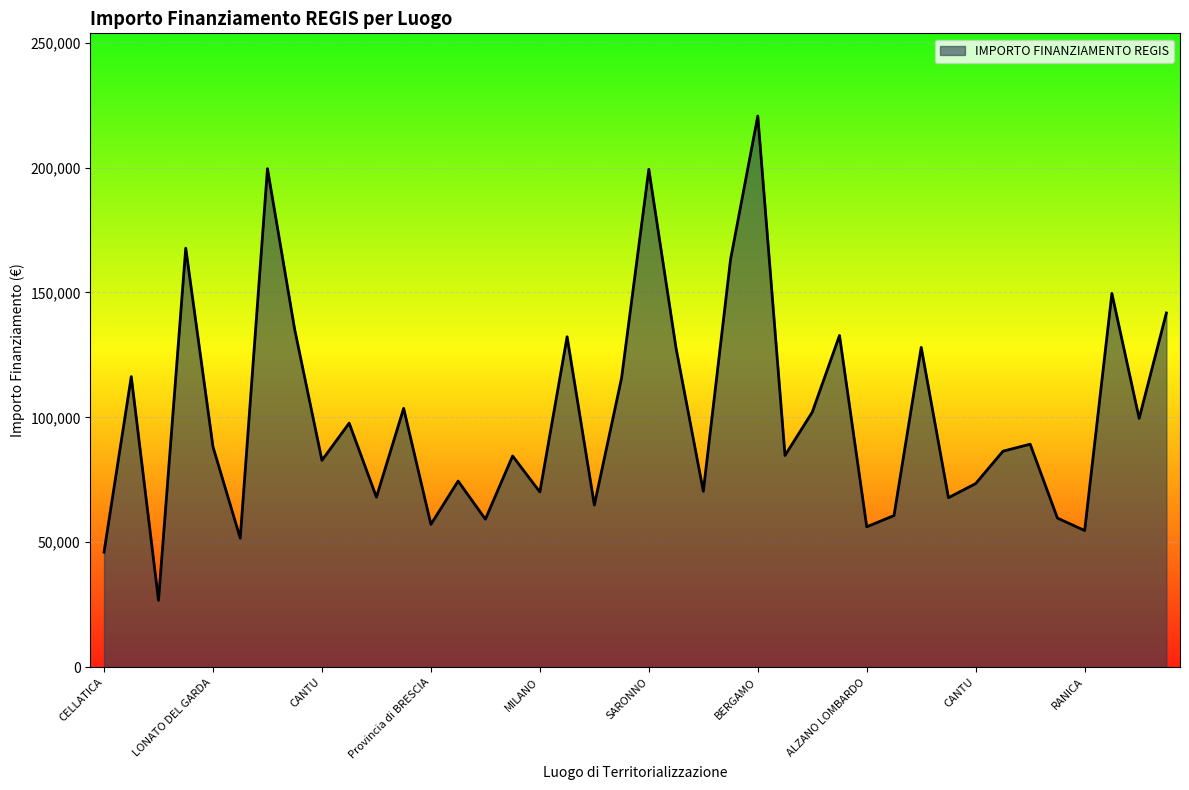

Does the chart display data point markers on the line(s)?

No